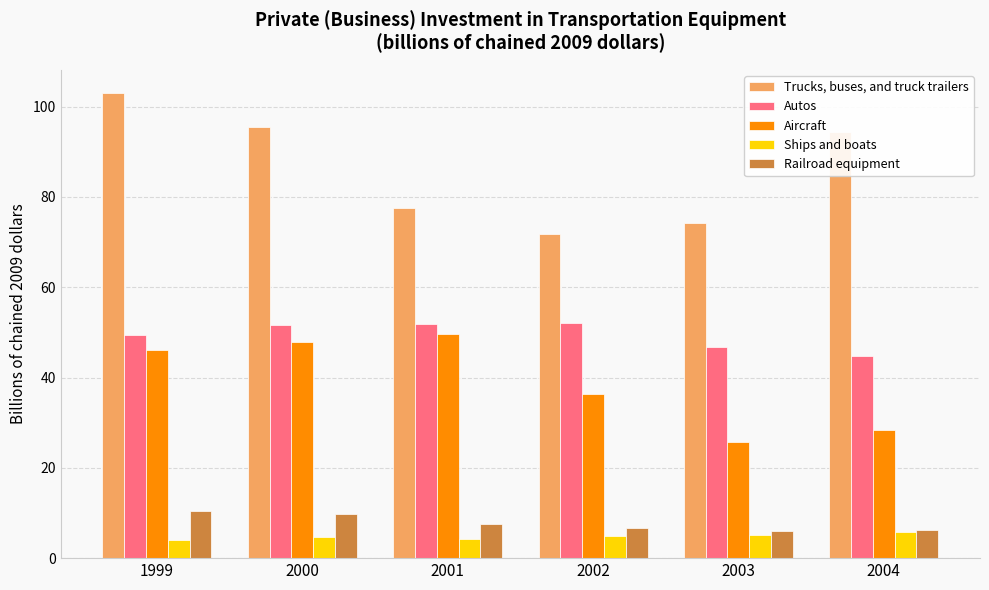

Rank the series by their maximum value, from lowest to highest.

Ships and boats, Railroad equipment, Aircraft, Autos, Trucks, buses, and truck trailers